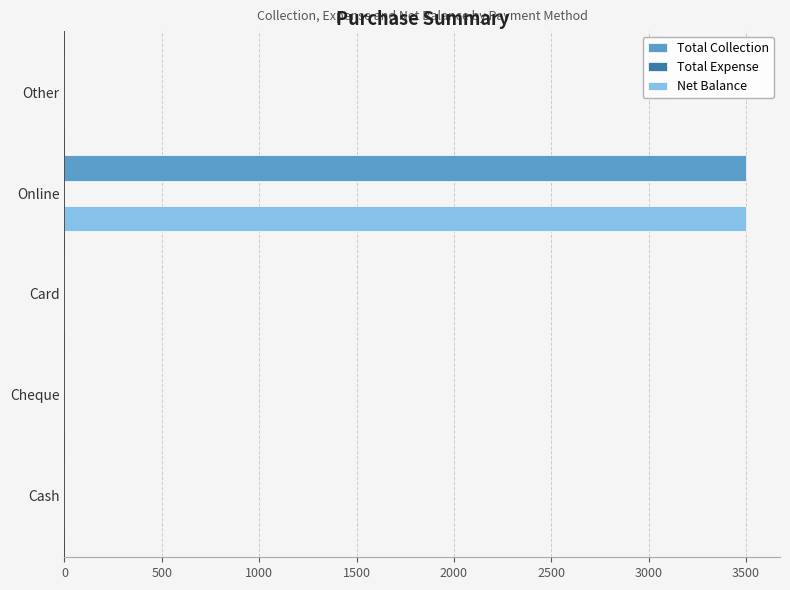

At which category is the sum across all series the highest?

Online